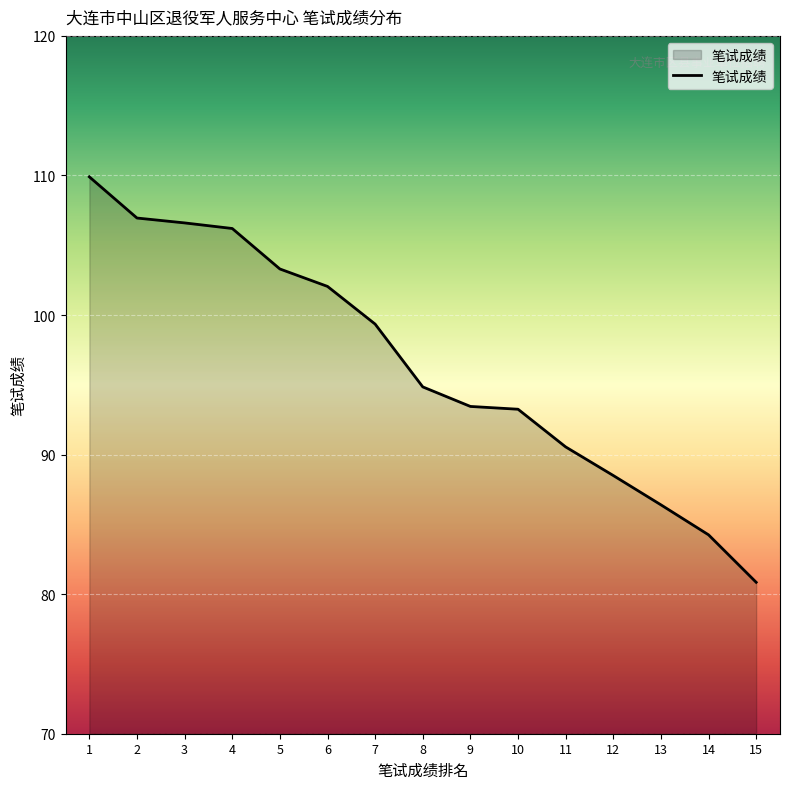

What is the difference between the values at 7 and 11?

8.8